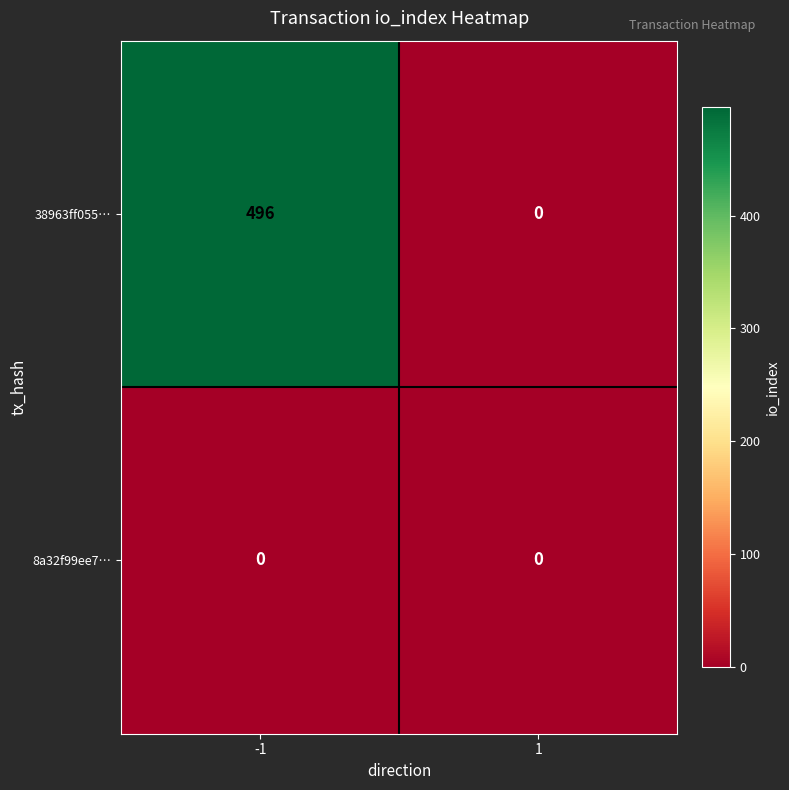

At which category is the sum across all series the highest?

-1